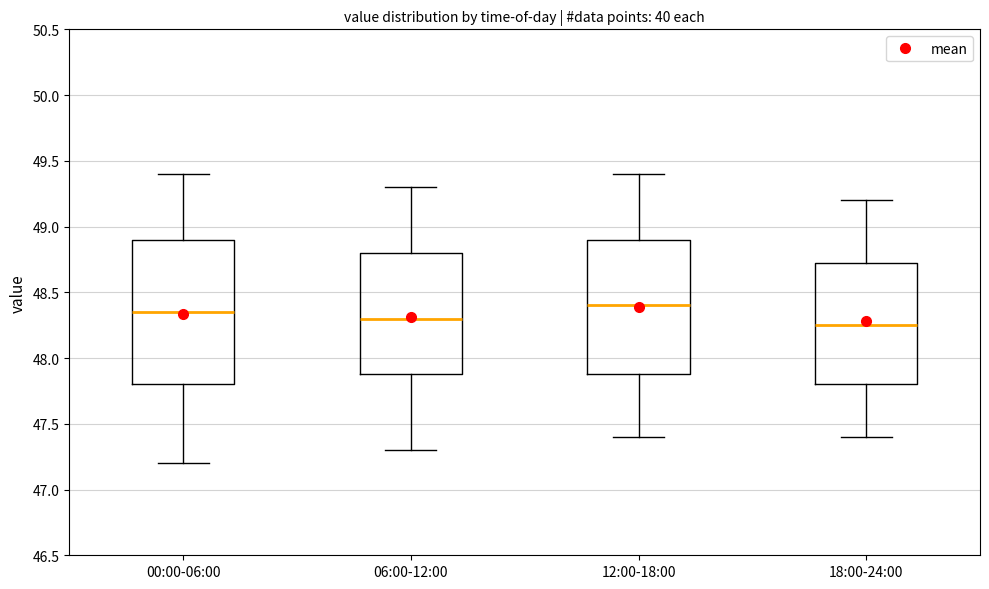

Where is the upper edge of the box for 06:00-12:00 on the y-axis? The values are not printed on the chart, so give them approximately, as read against the axis.

48.80